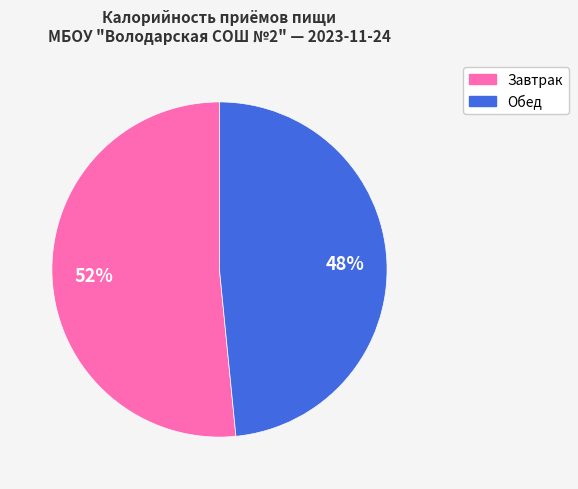

Count the number of slices in the pie.

2